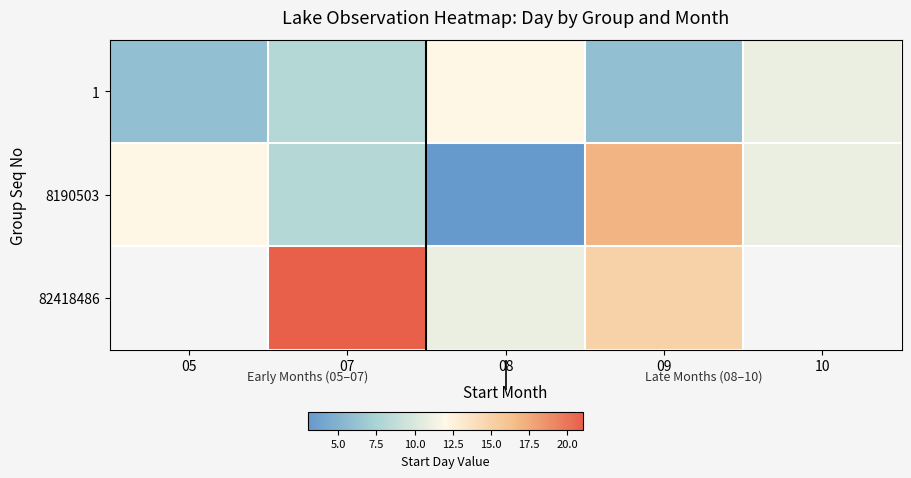

What is the minimum value for 8190503?

3.0